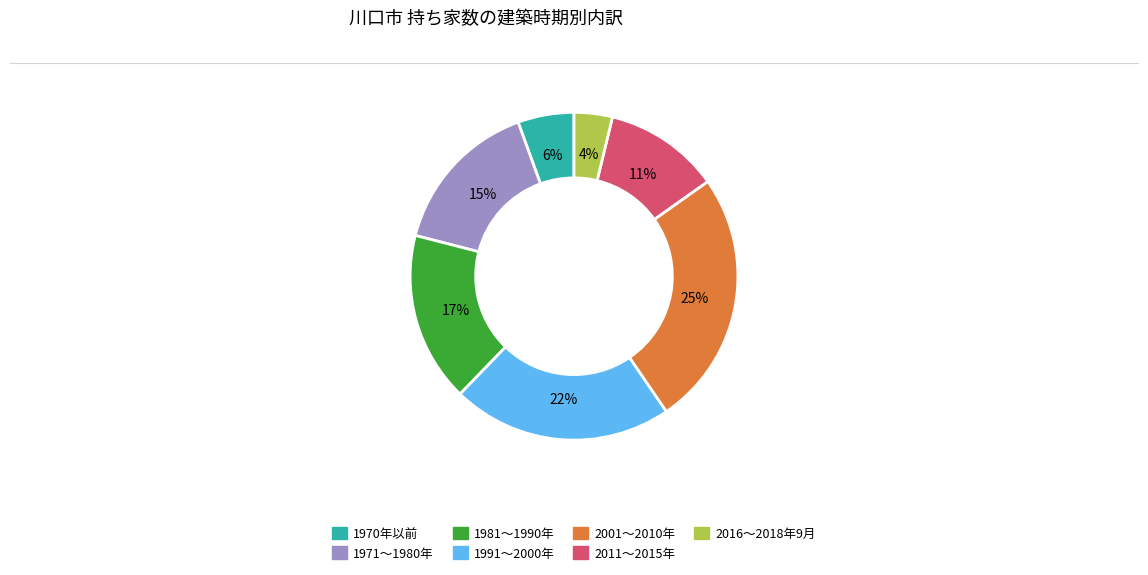

Rank the categories by value from highest to lowest.

2001～2010年, 1991～2000年, 1981～1990年, 1971～1980年, 2011～2015年, 1970年以前, 2016～2018年9月